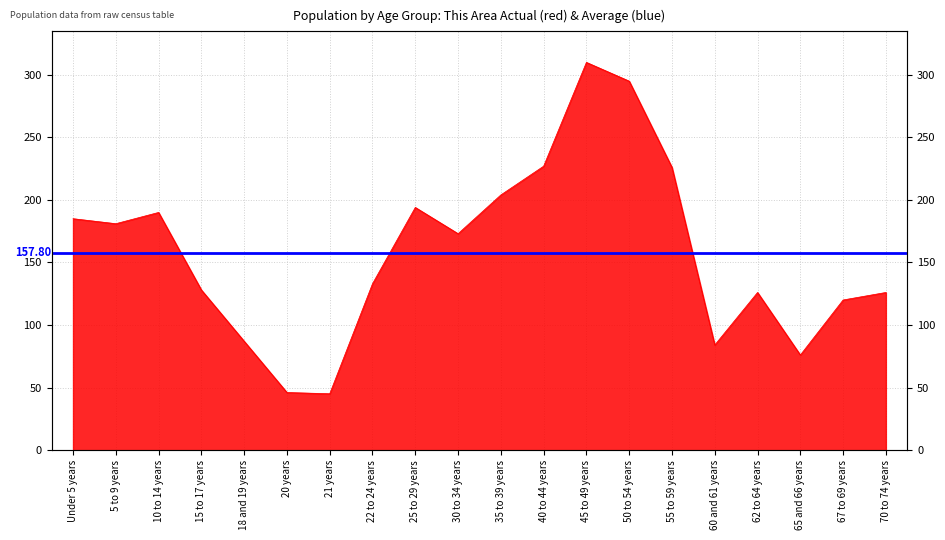

Count the number of categories in the chart.

20